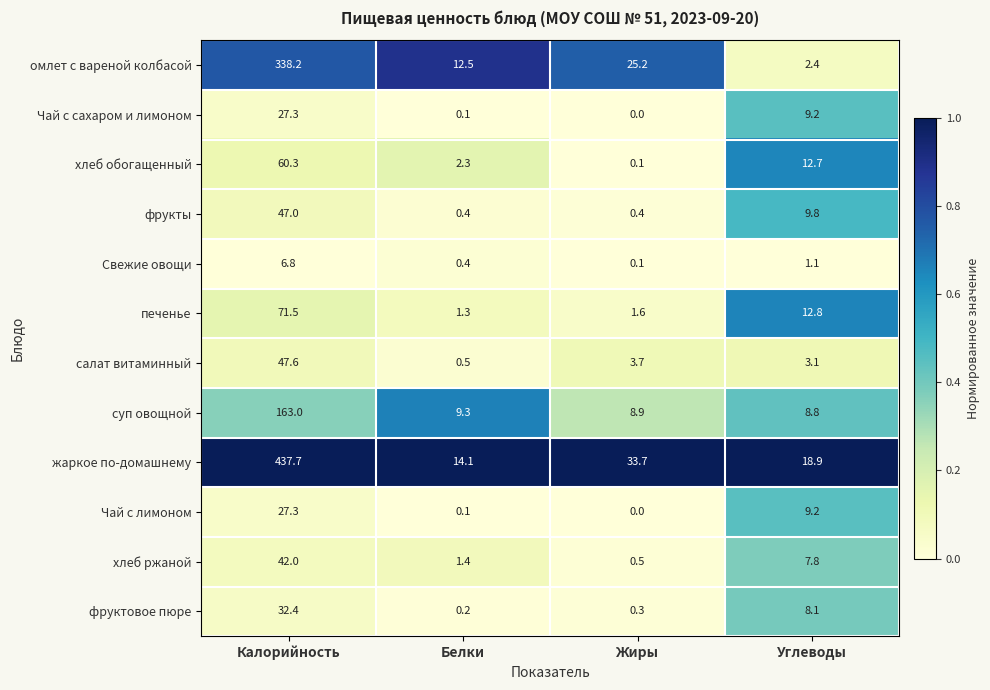

List the labels in order of Чай с лимоном value, smallest first.

Жиры, Белки, Углеводы, Калорийность